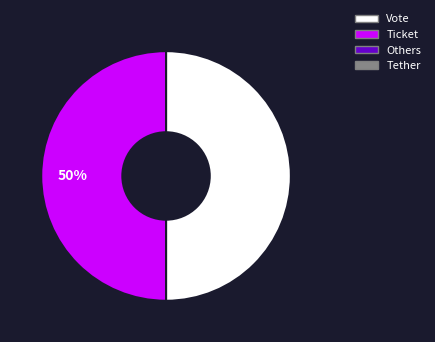

Which slice is the largest?

Vote